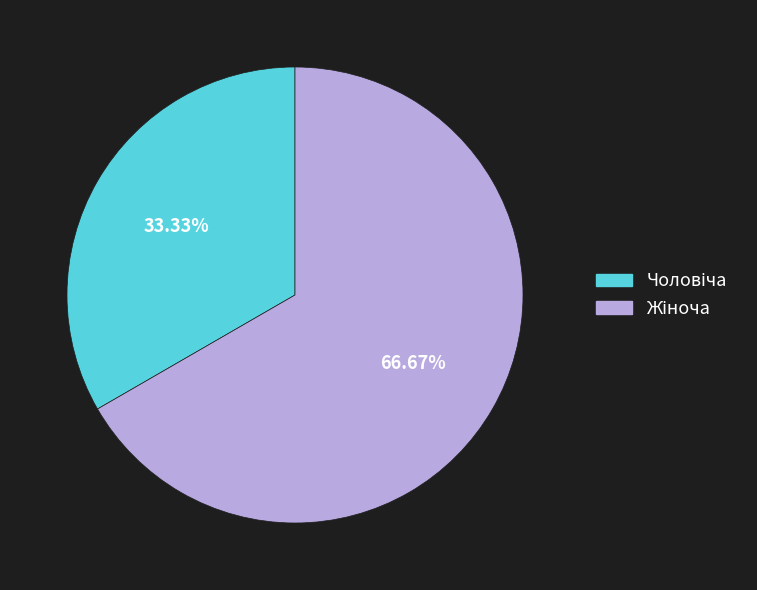

Is there any slice that represents more than half of the pie?

Yes